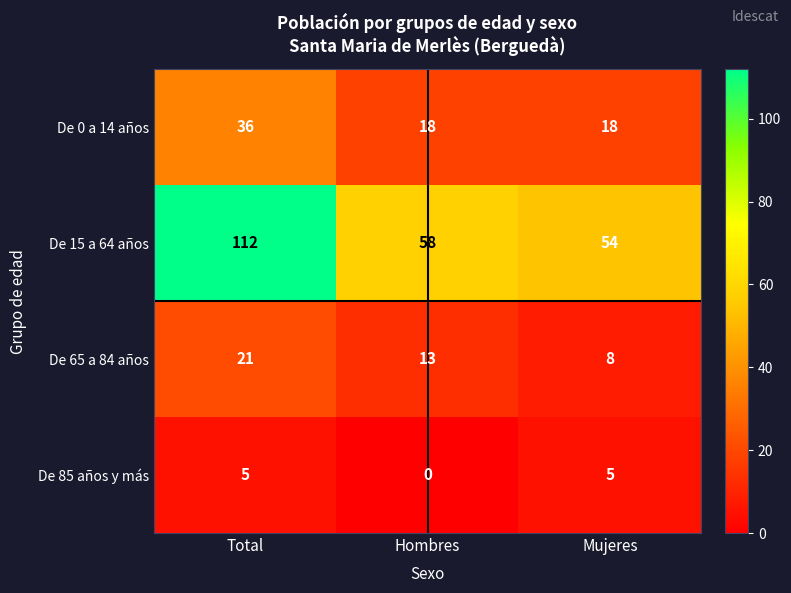

True or false: De 85 años y más has a value of -2 at Hombres.

False